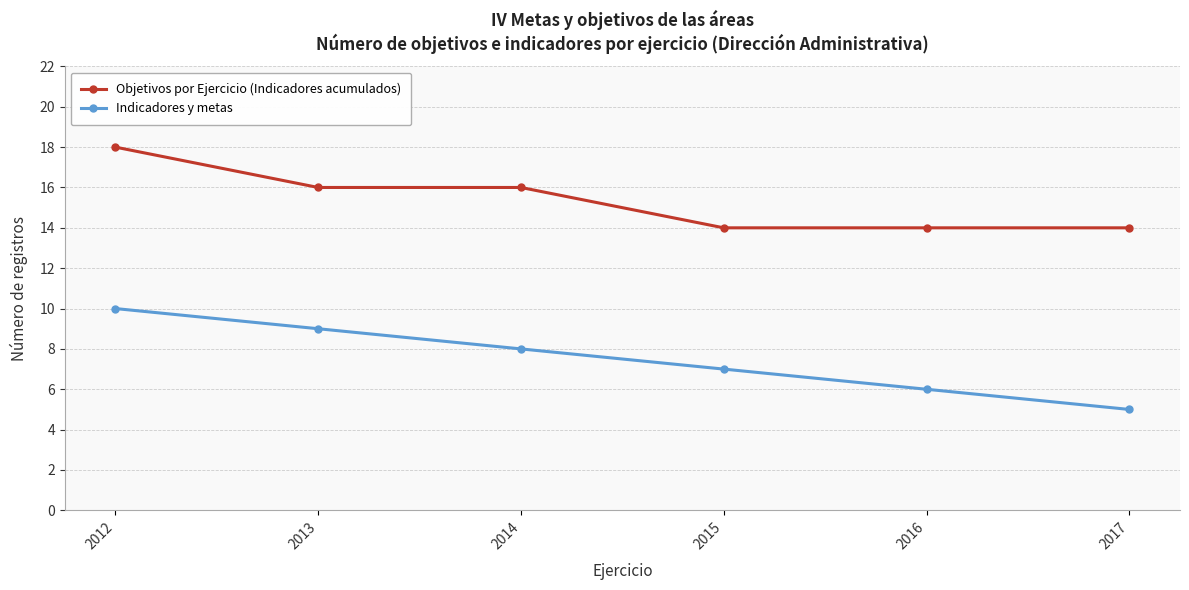

What is the total value across all series at 2012?

28